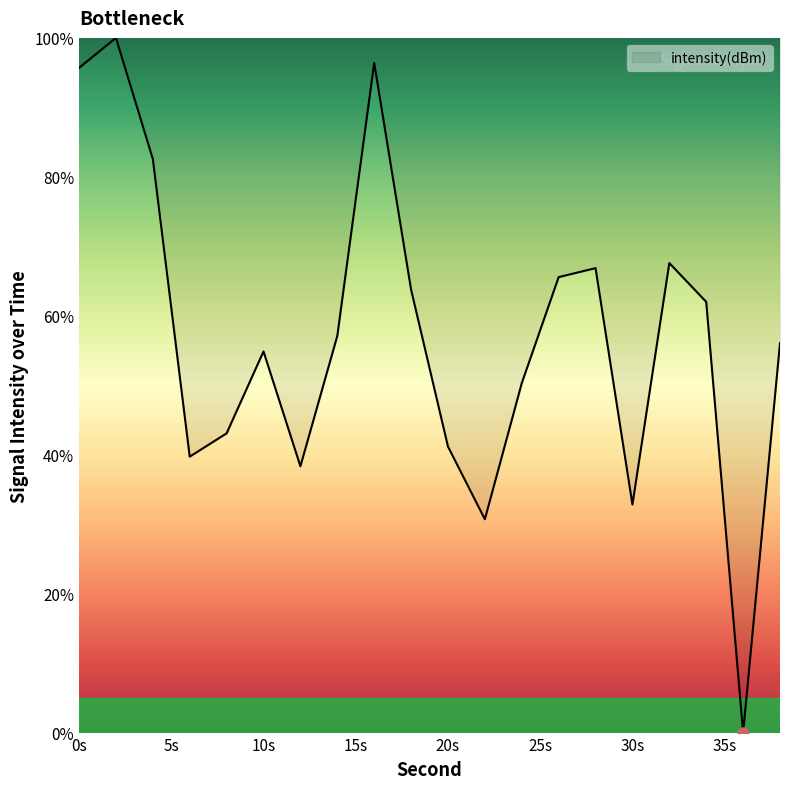

Reading left to right, transcribe all the data shown in this chart.

95.7	100.0	82.6	39.7	43.1	54.9	38.3	57.1	96.4	63.8	41.2	30.7	50.3	65.6	66.9	32.8	67.6	62.0	0.0	56.1